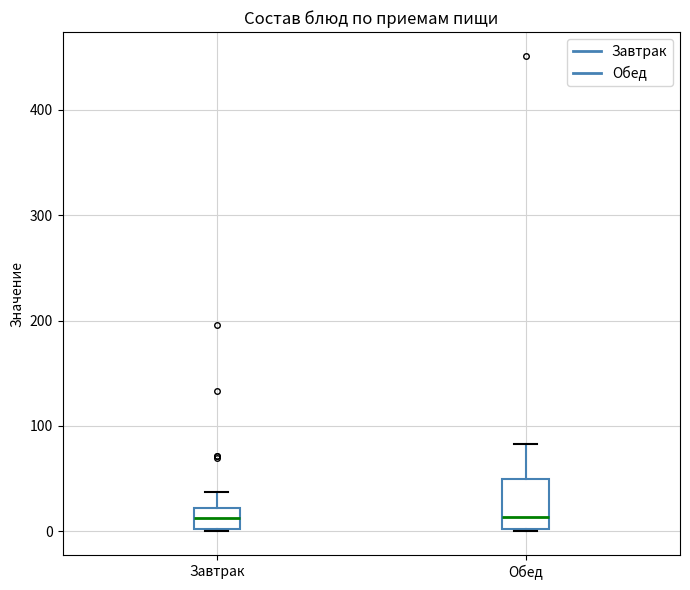

Reading left to right, read every box against the y-axis: the position of its median line, the range the box covers, and the ends of its whiskers. The values are not printed on the chart, so give them approximately, as read against the axis.

Завтрак: median 10, box 0 to 20, whiskers 0 to 40
Обед: median 10, box 0 to 50, whiskers 0 to 80